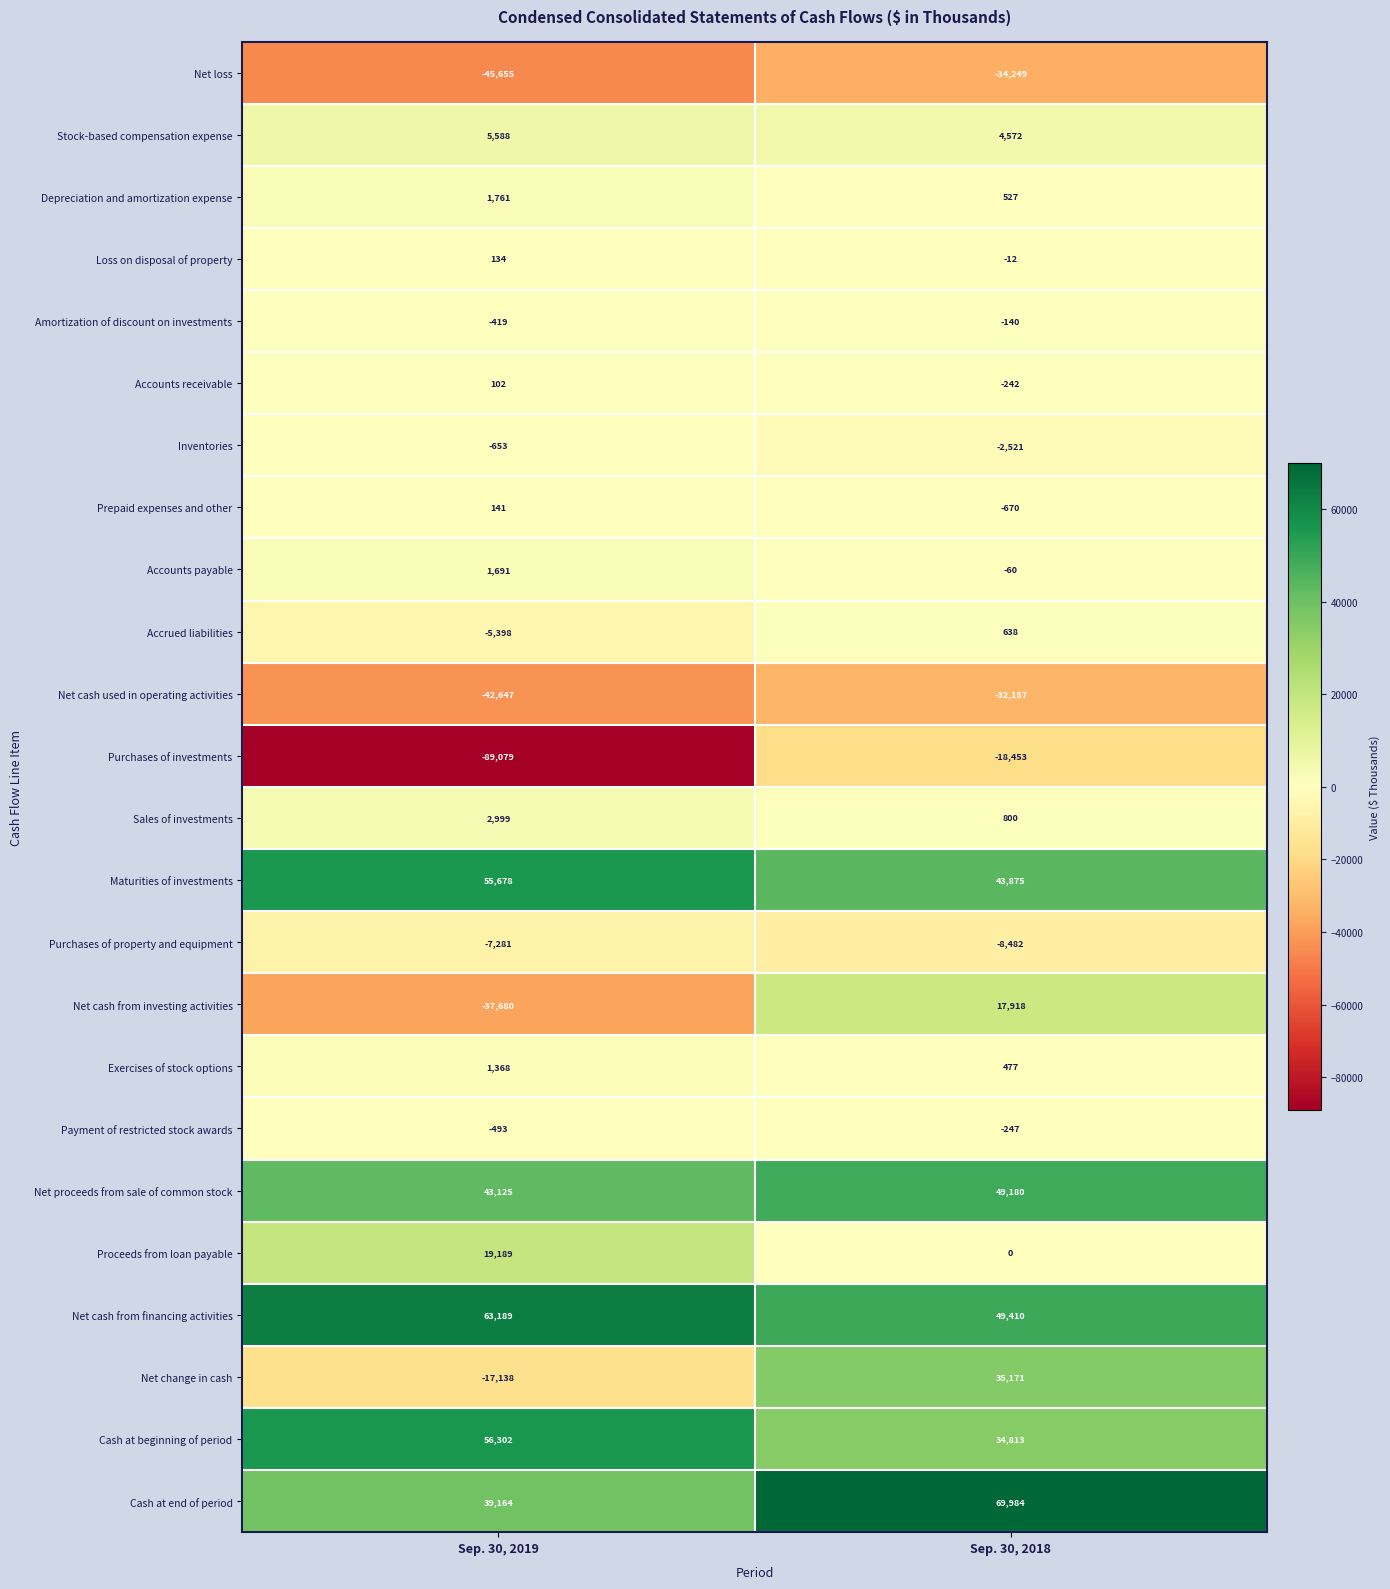

What is the difference between the maximum and minimum values in the Loss on disposal of property series?

146